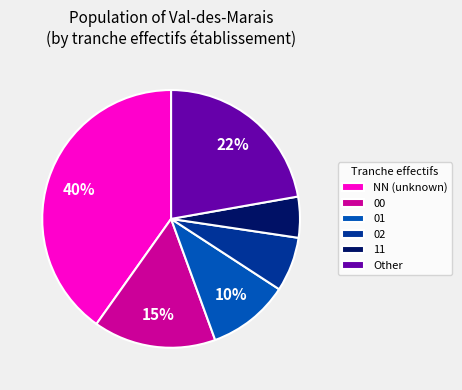

What is the ratio of the value at Other to the value at NN (unknown)?

0.6